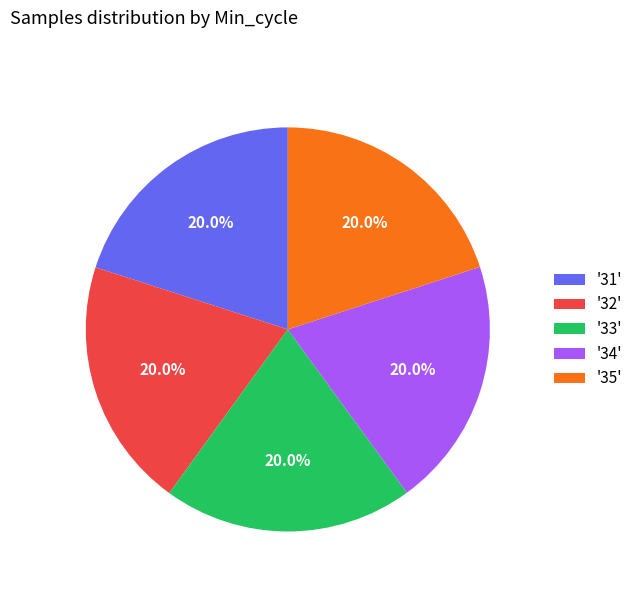

What percentage do '35' and '34' together represent?

40.0%